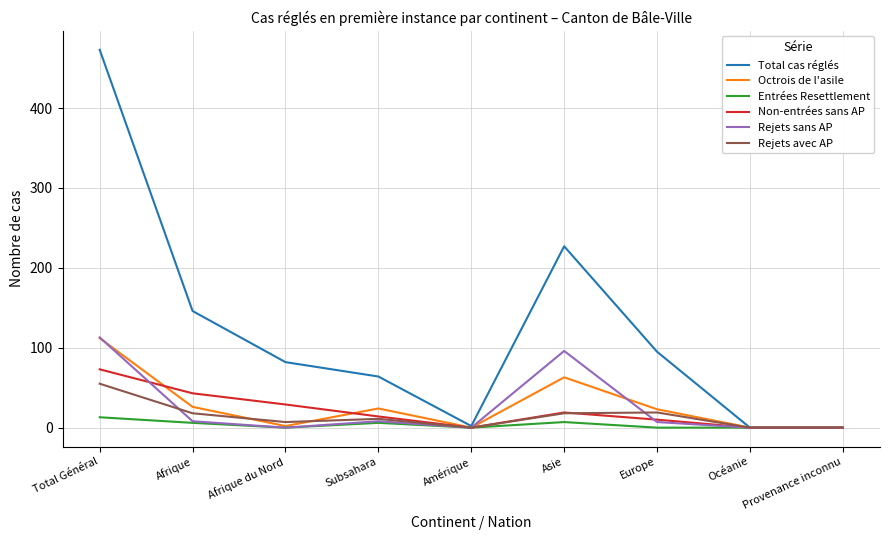

What is the approximate value of Total cas réglés at Afrique du Nord?

82